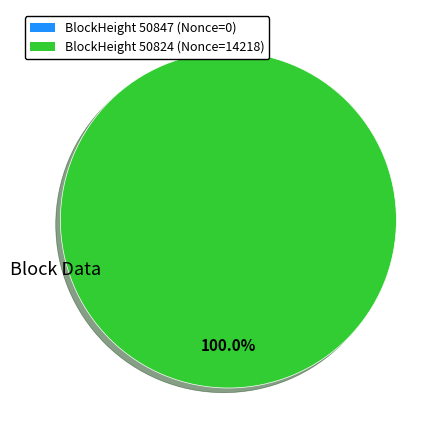

How many slices are in this pie chart?

2